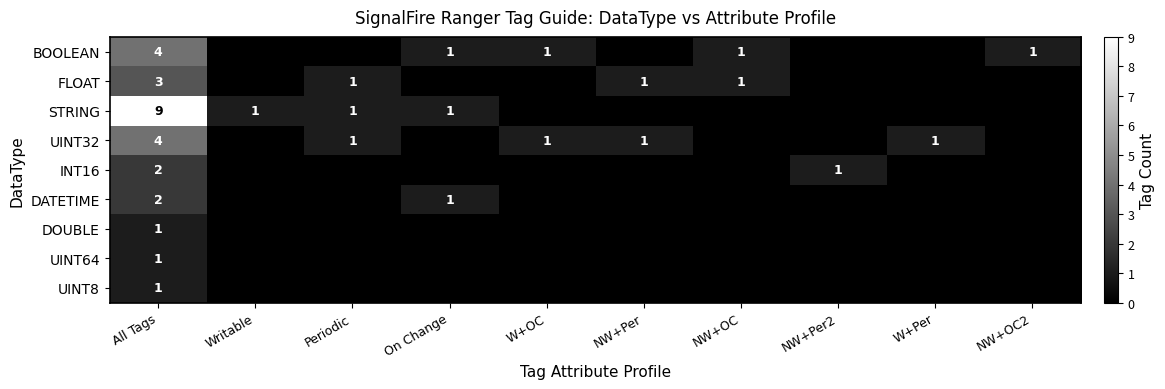

True or false: UINT32 has a value of 0 at Periodic.

False